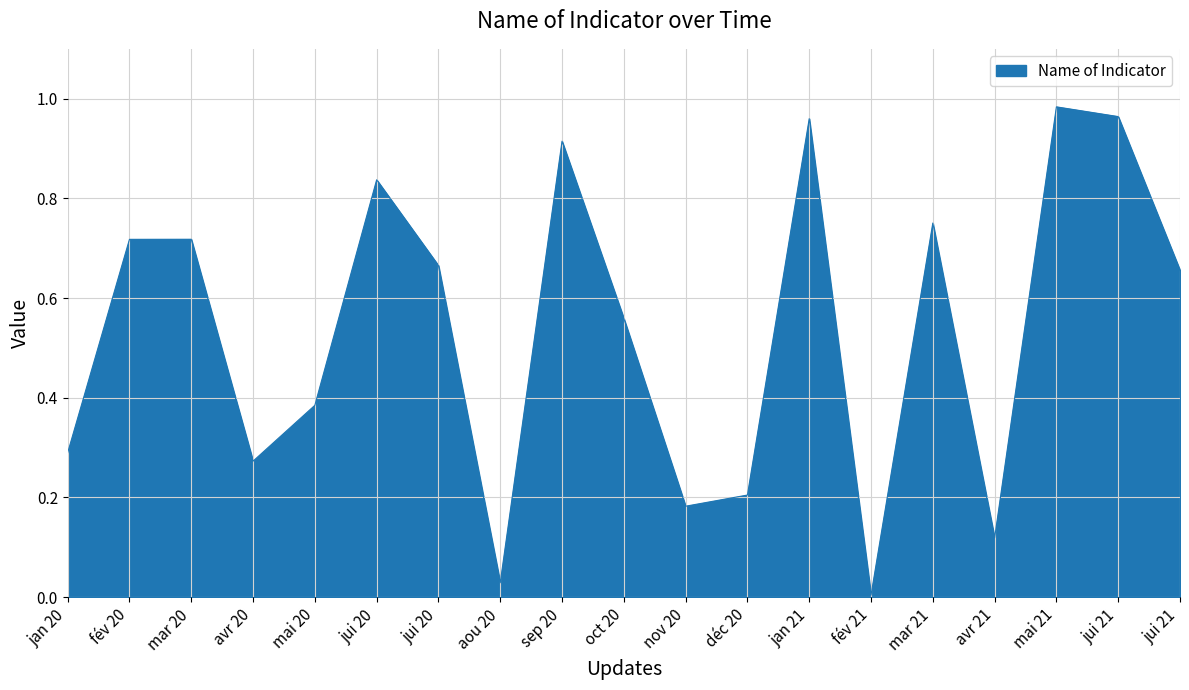

Count the number of categories in the chart.

19